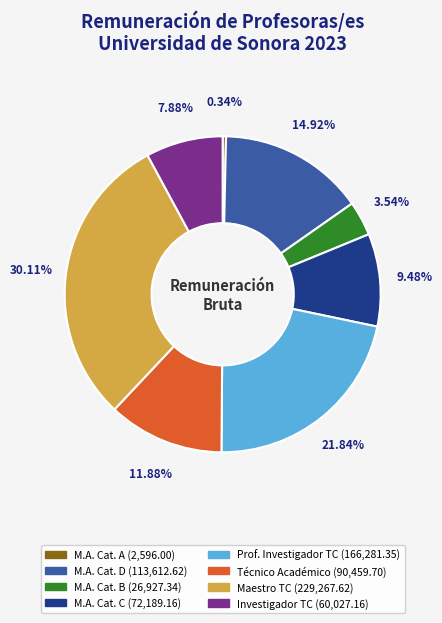

Does any single category account for the majority?

No